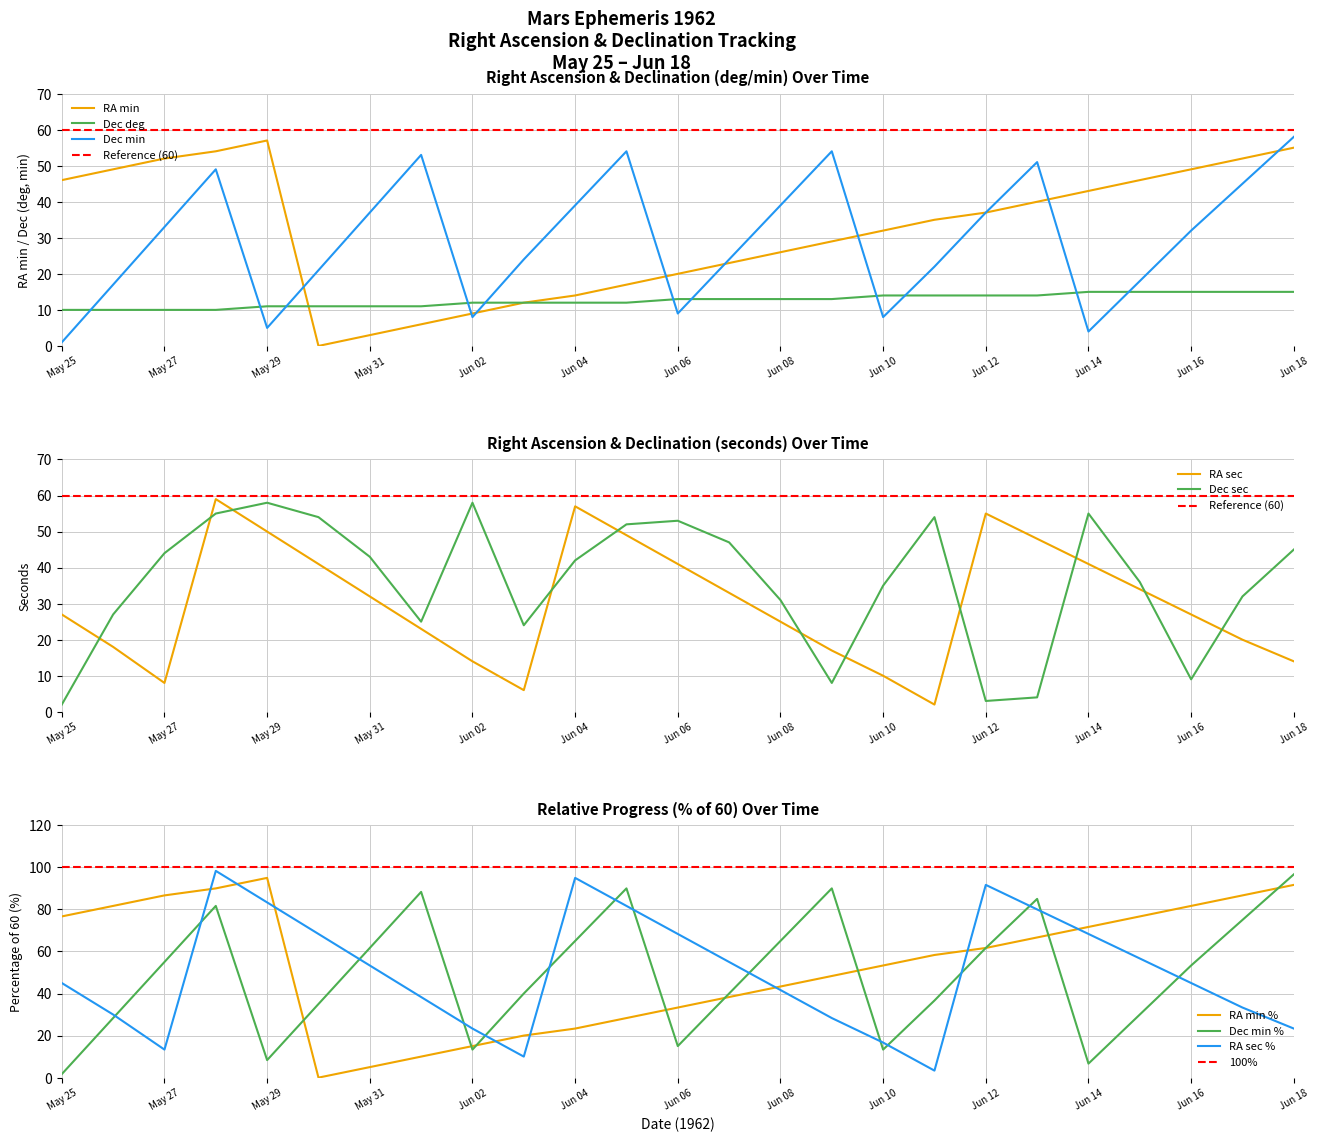

Which series ends up on top after the final intersection of RA sec and Dec deg?

Dec deg